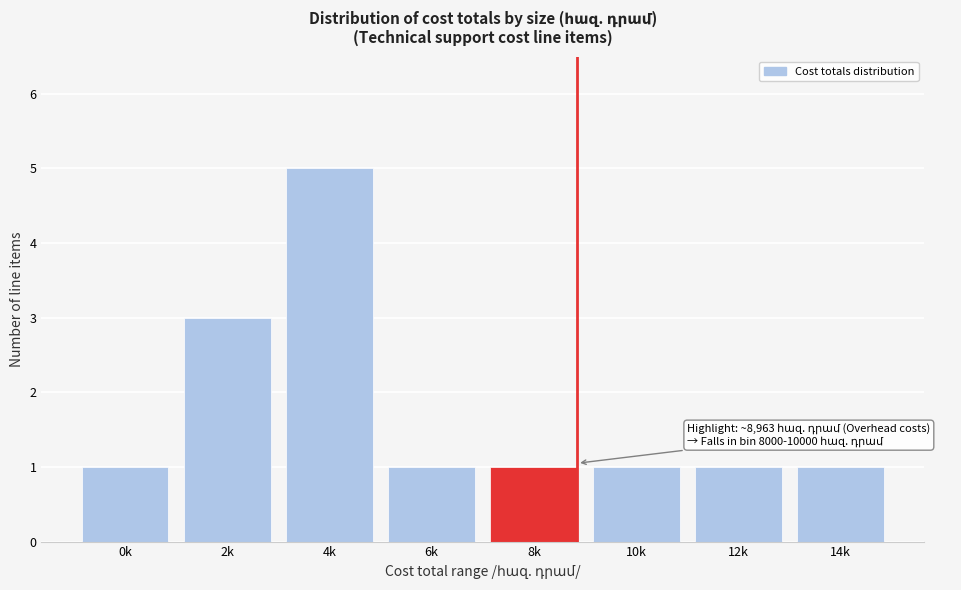

Reading left to right, what are all the values shown in this chart?

0k=1	2k=3	4k=5	6k=1	8k=1	10k=1	12k=1	14k=1